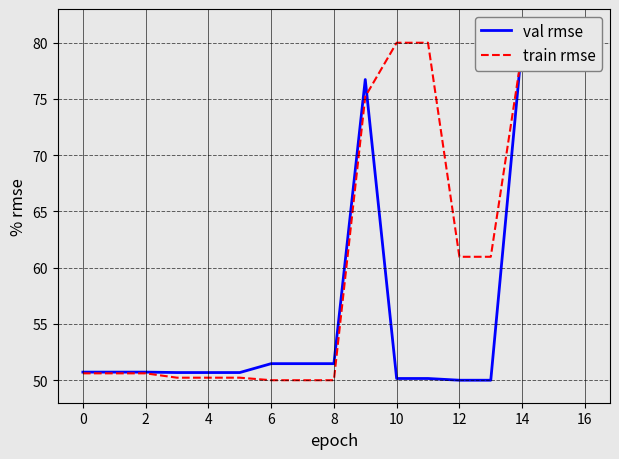

How many intersections are there between val rmse and train rmse?

2